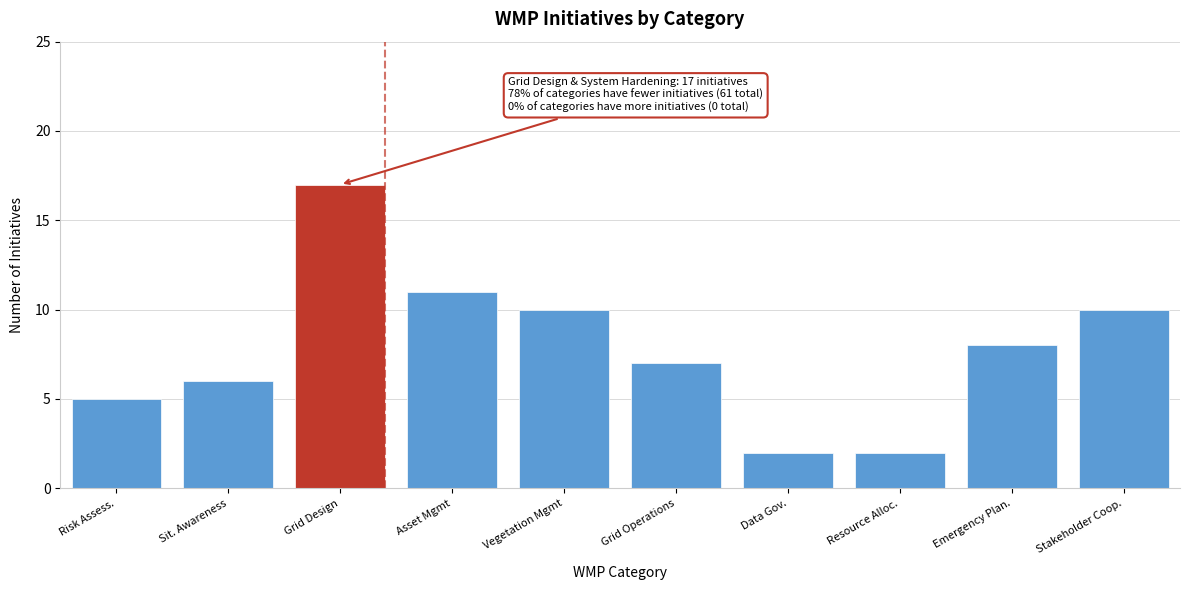

Reading right to left, list all the values displayed in this chart.

10	8	2	2	7	10	11	17	6	5